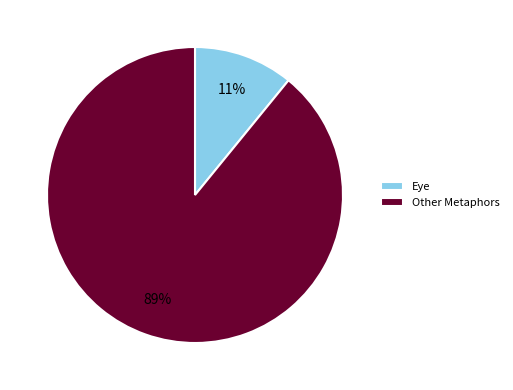

To the nearest percent, what percentage of the pie is Eye?

11%